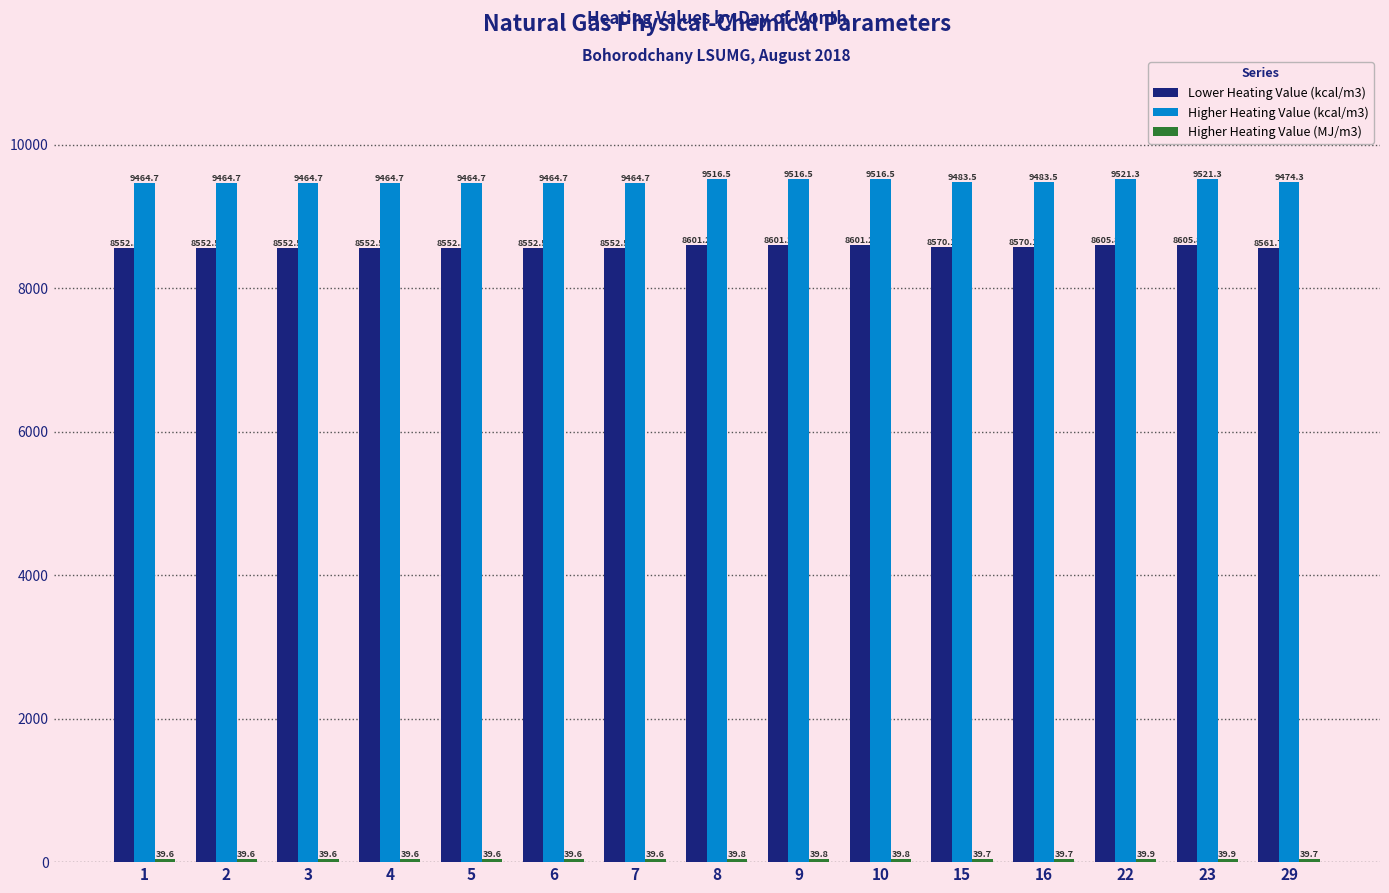

What is the value of the Lower Heating Value (kcal/m3) bar at the 2nd from the left?

8552.5